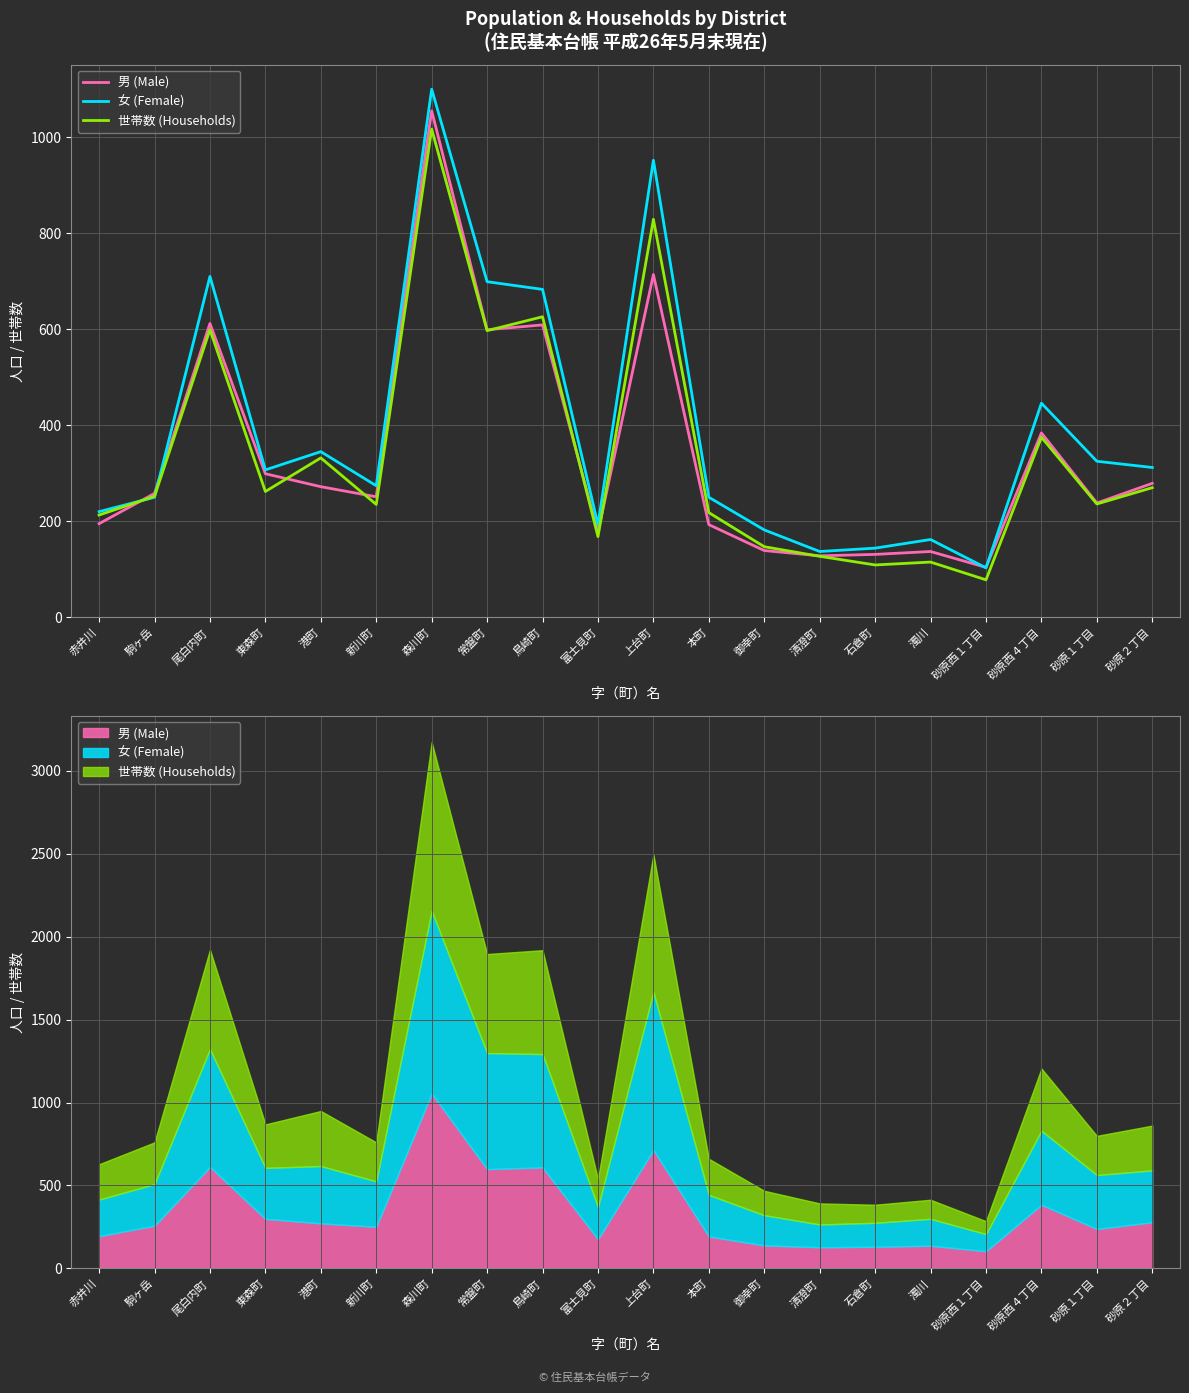

Rank the categories by 世帯数 (Households) value from highest to lowest.

森川町, 上台町, 鳥崎町, 尾白内町, 常盤町, 砂原西４丁目, 港町, 砂原２丁目, 東森町, 駒ヶ岳, 砂原１丁目, 新川町, 本町, 赤井川, 富士見町, 御幸町, 清澄町, 濁川, 石倉町, 砂原西１丁目